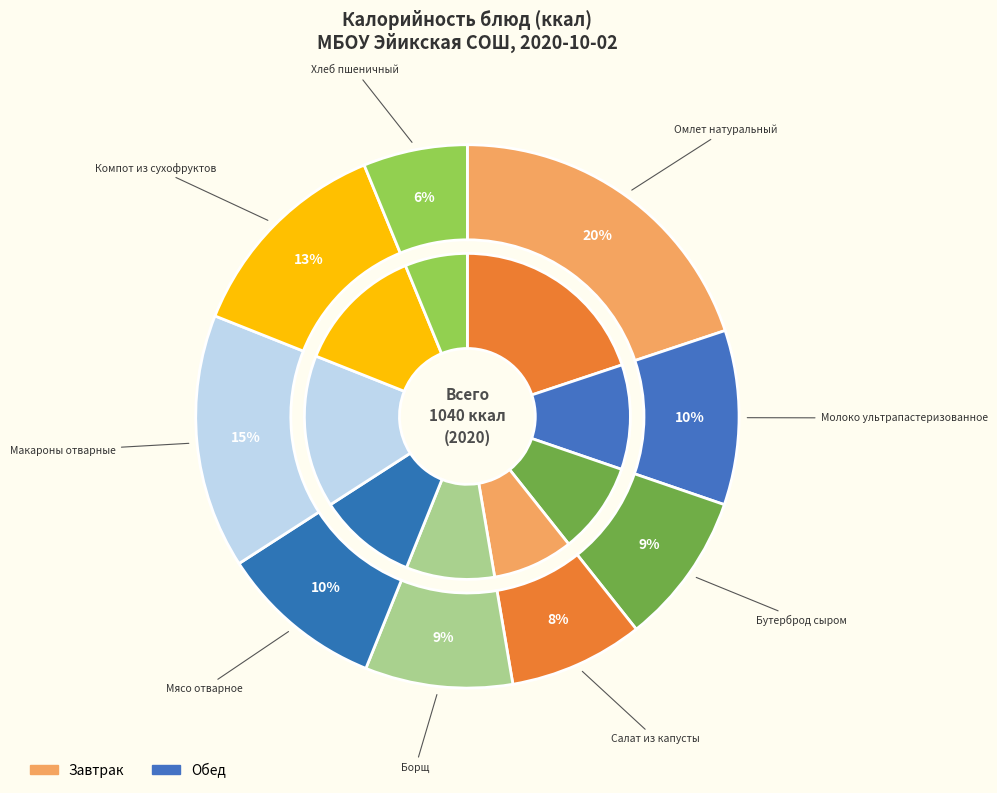

What is the smallest slice in the pie chart?

Хлеб пшеничный